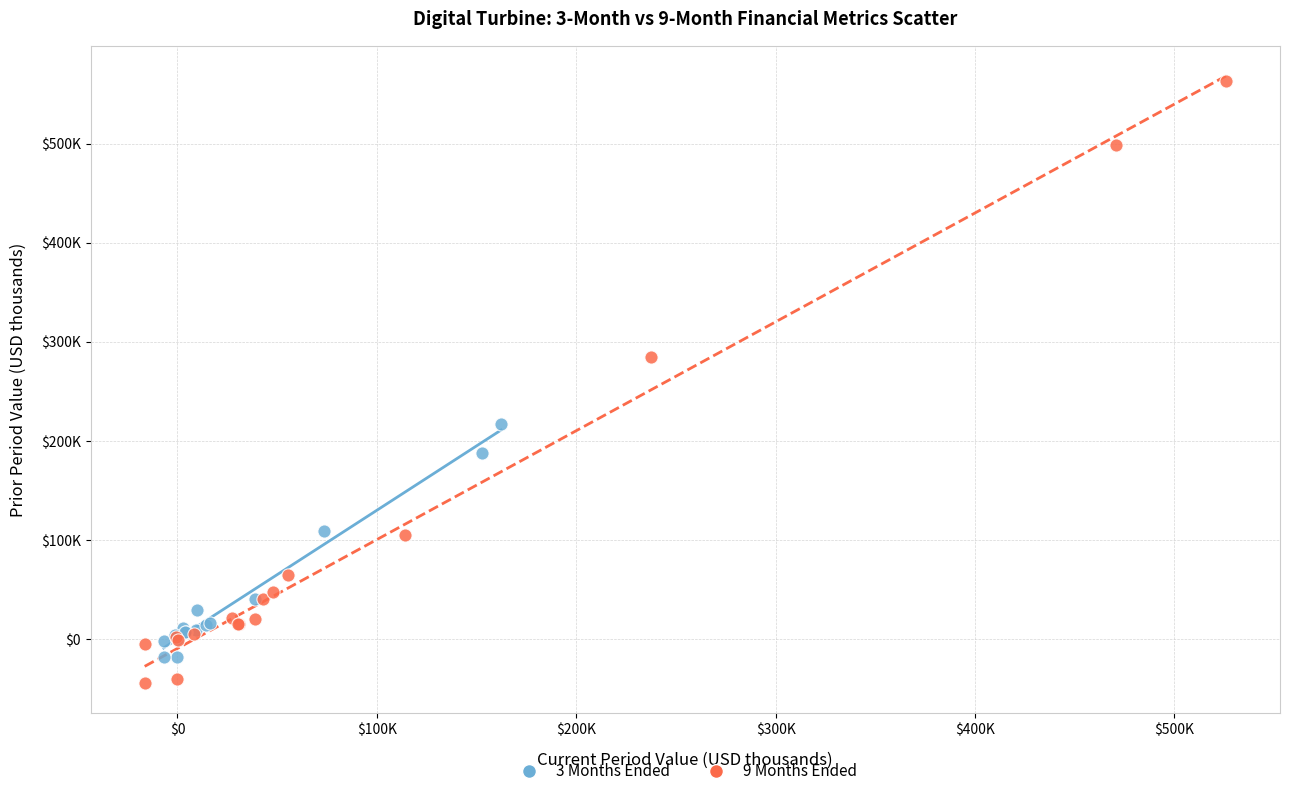

Which series contains the lowest Y value?

9 Months Ended